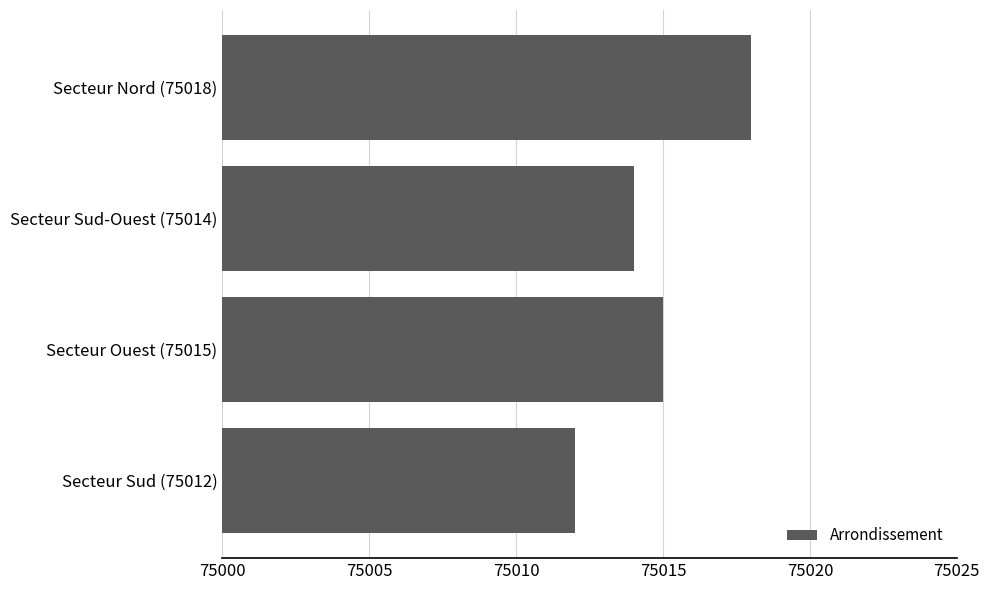

What is the difference between the second highest and minimum values?

3